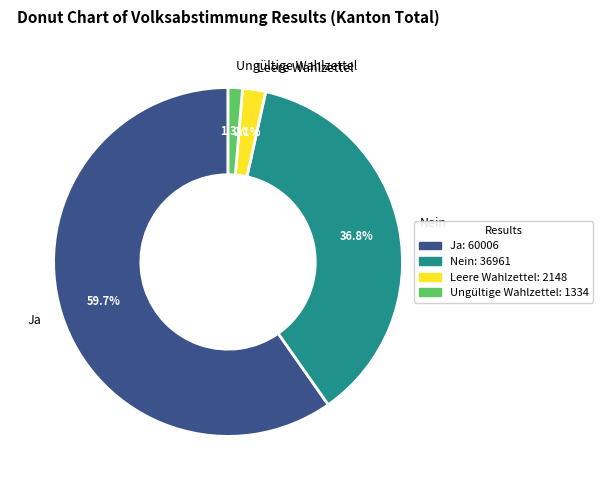

Combined, do Ja and Leere Wahlzettel account for over 50%?

Yes